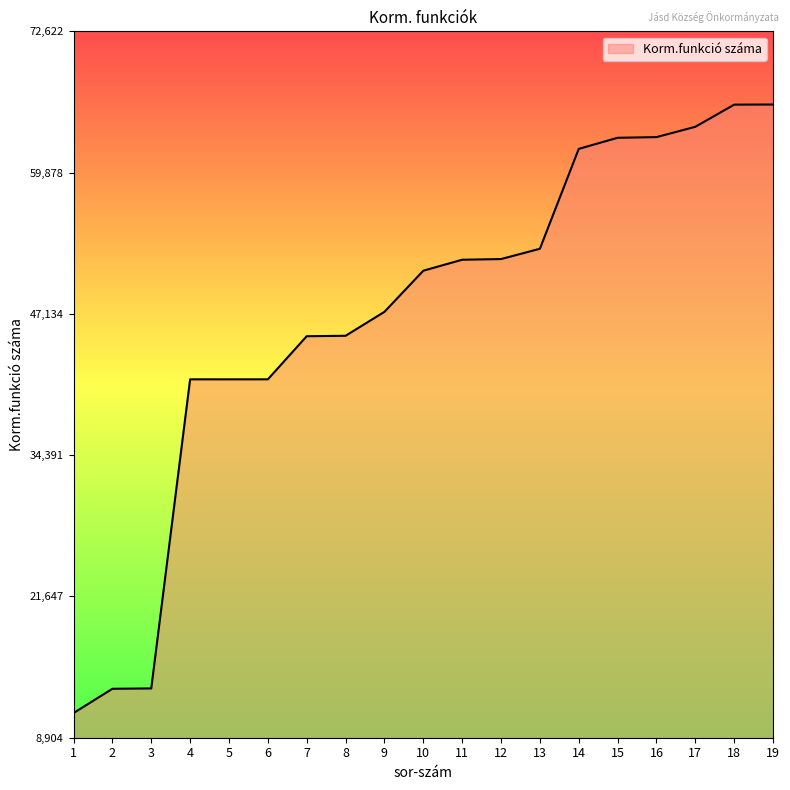

What is the approximate value at 4?

41231